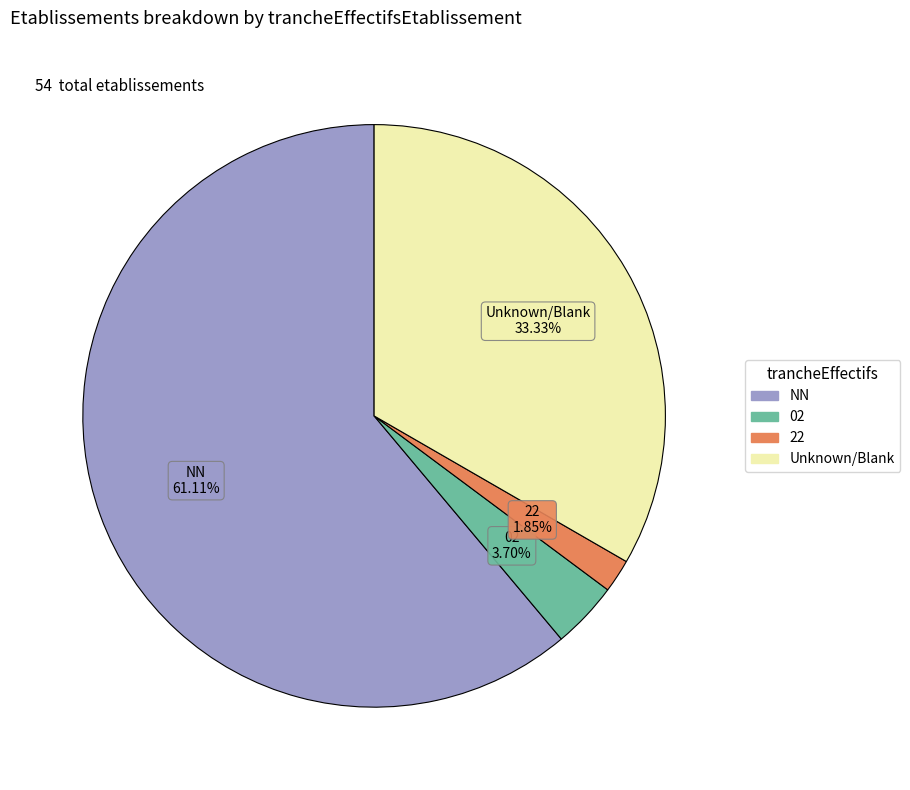

Is there a majority slice in this chart?

Yes